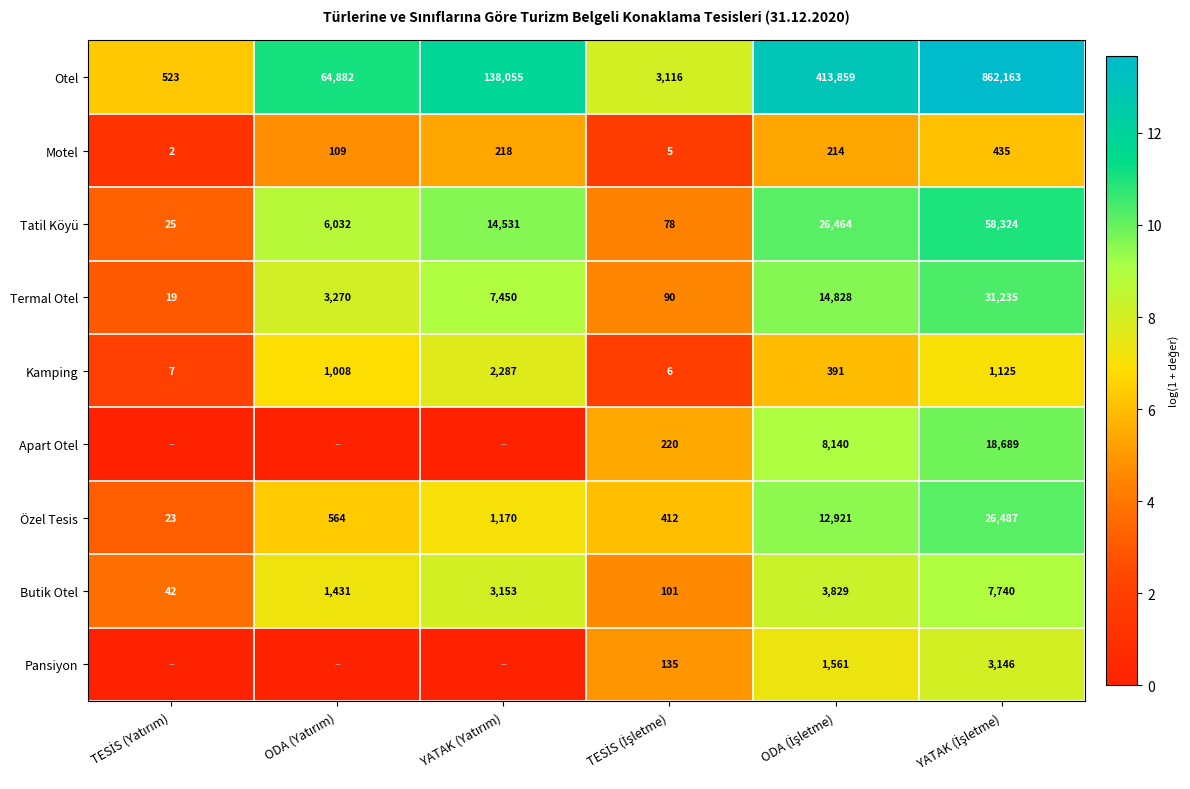

What is the maximum value shown in the chart?

13.7